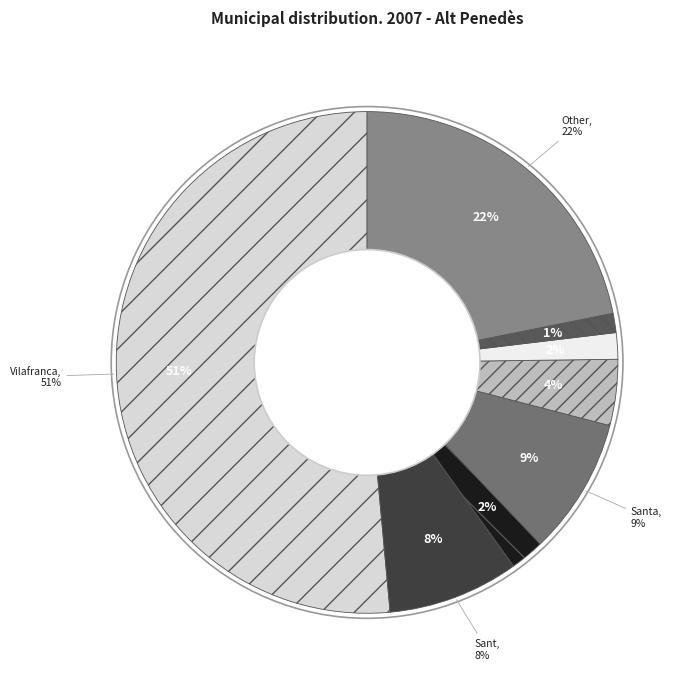

To the nearest percent, what is the average slice percentage?

12%